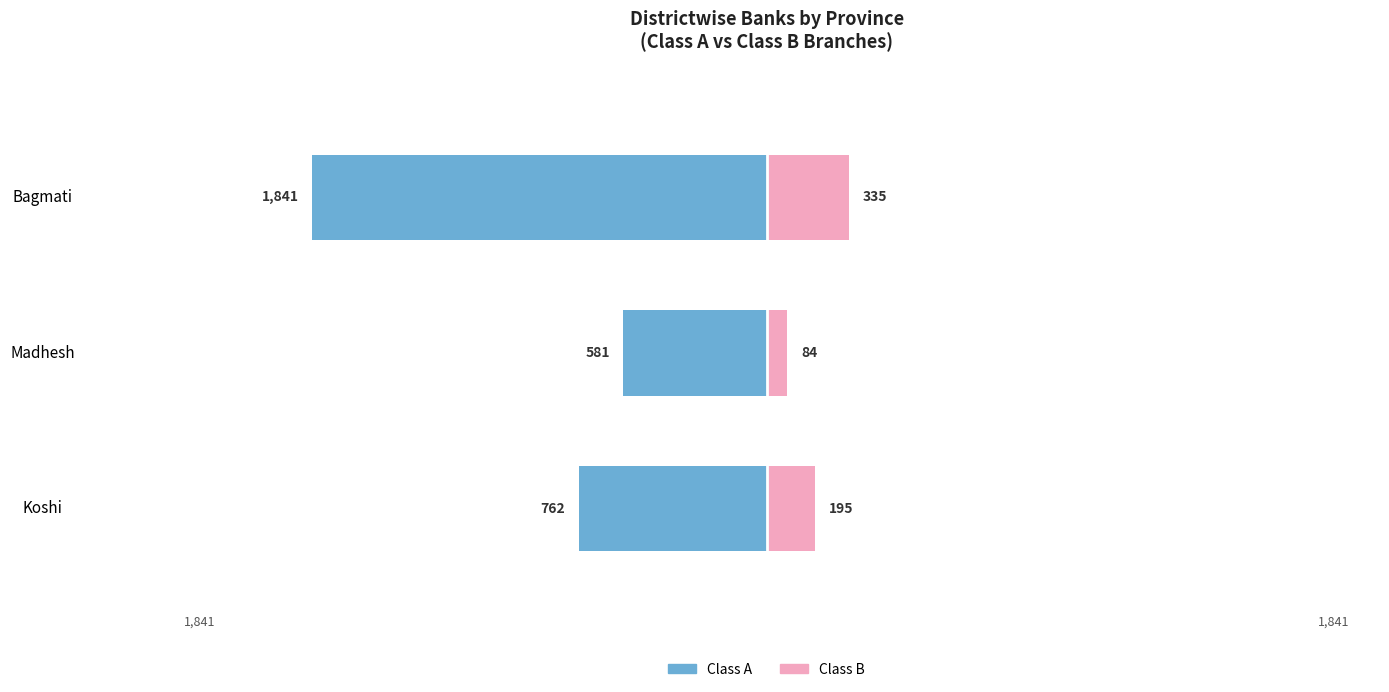

How many values in the Class A (left) series exceed -762?

1